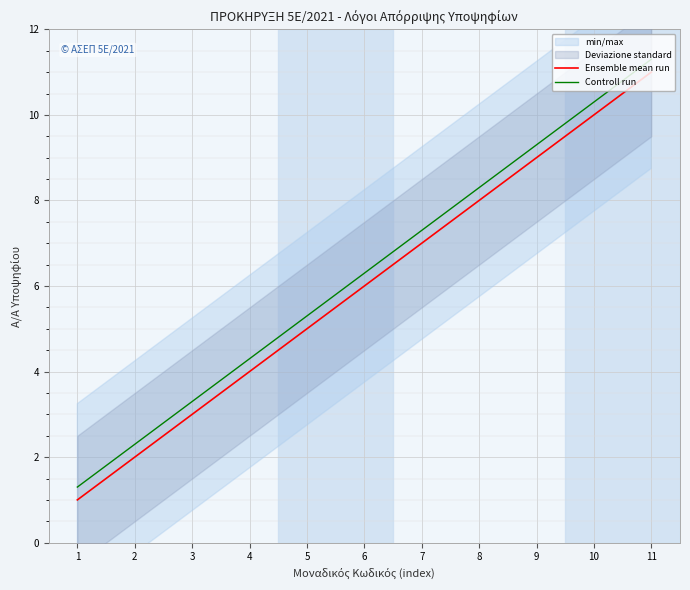

Reading right to left, transcribe all the data shown in this chart.

Ensemble mean run: 11=11.0	10=10.0	9=9.0	8=8.0	7=7.0	6=6.0	5=5.0	4=4.0	3=3.0	2=2.0	1=1.0
Controll run: 11=11.3	10=10.3	9=9.3	8=8.3	7=7.3	6=6.3	5=5.3	4=4.3	3=3.3	2=2.3	1=1.3